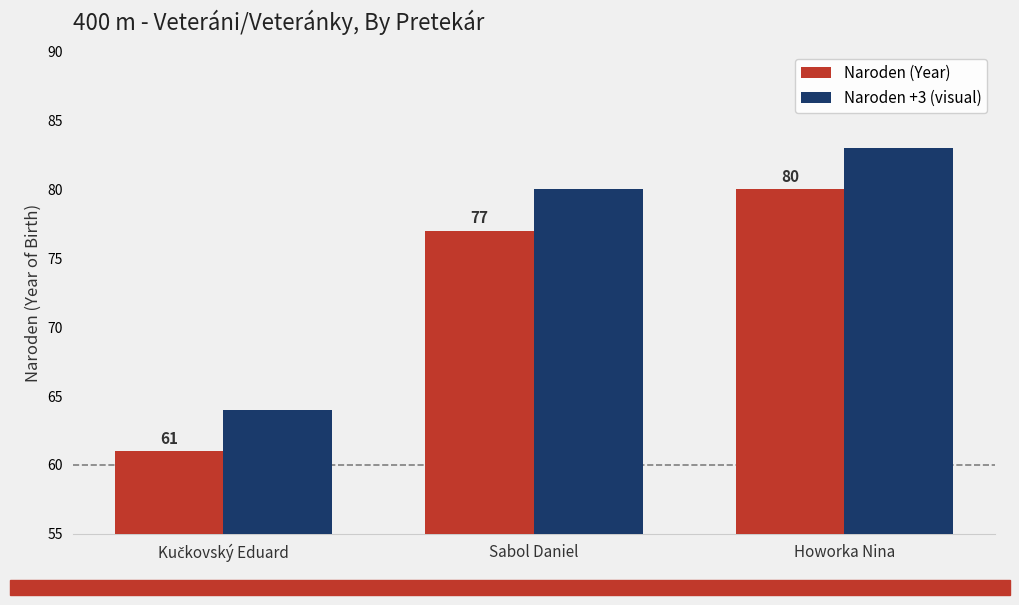

Are the bars grouped side by side (vs. stacked)?

Yes